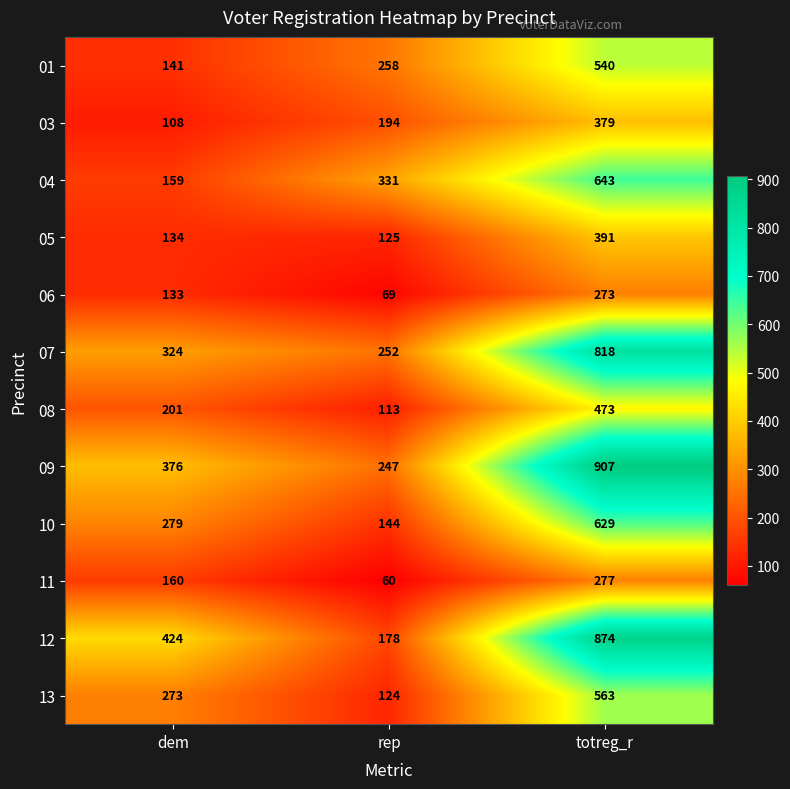

At which category does the chart reach its minimum across all series?

rep